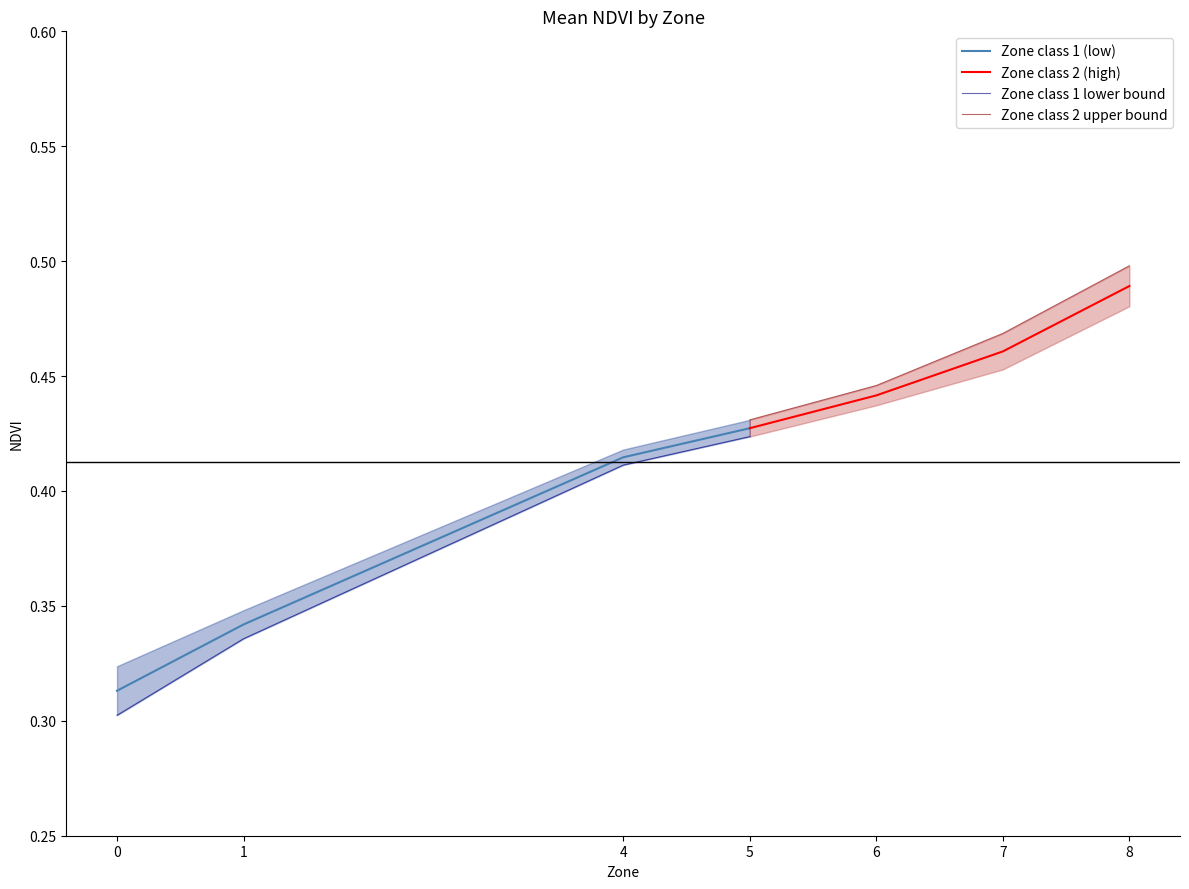

How many lines are shown in the chart?

4